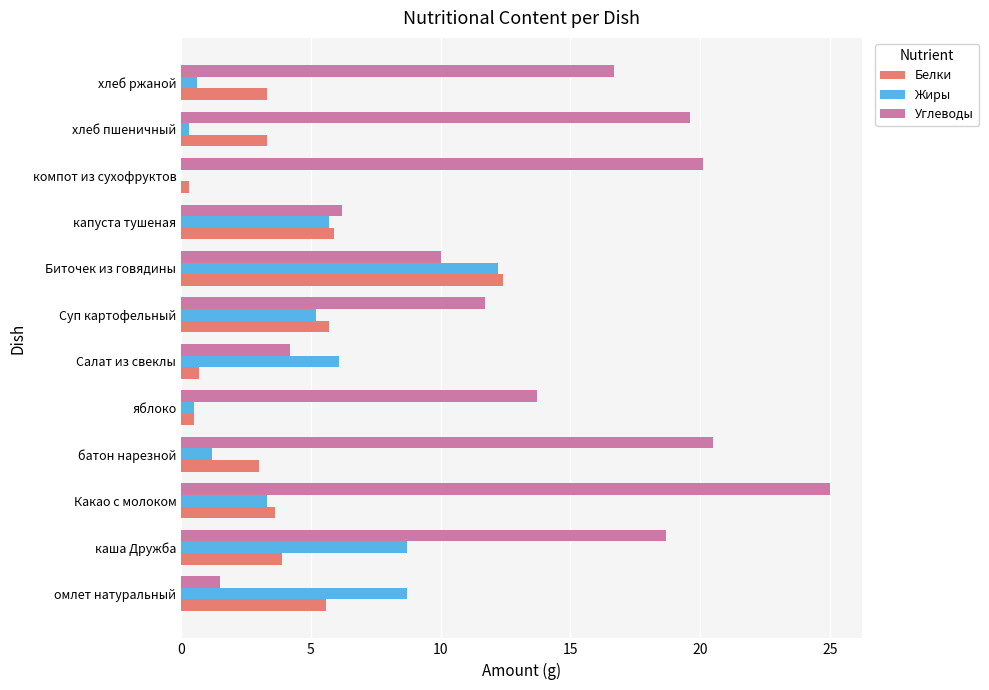

What is the average value of the Жиры series?

4.4